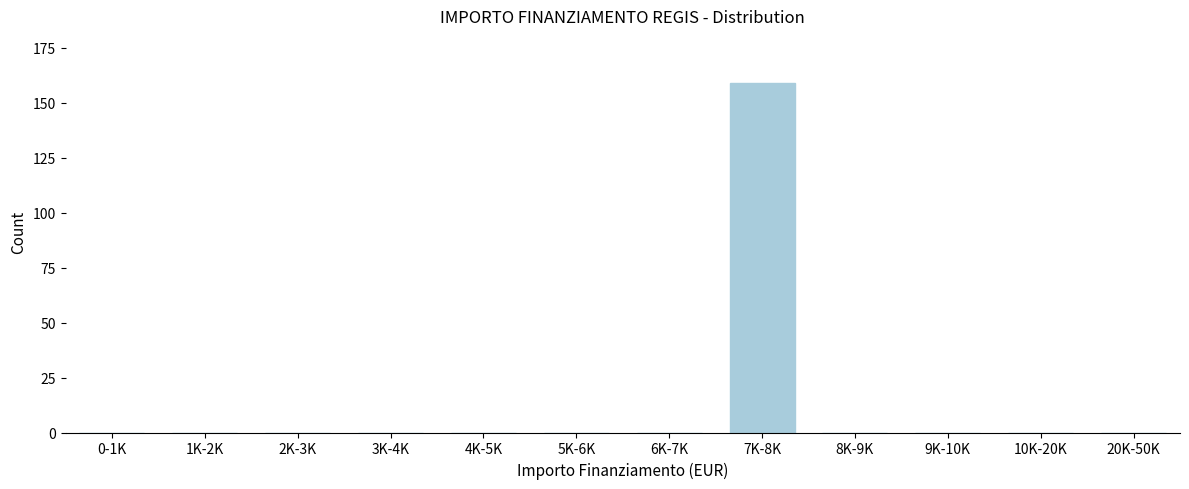

Reading left to right, list all the values displayed in this chart.

0-1K=0	1K-2K=0	2K-3K=0	3K-4K=0	4K-5K=0	5K-6K=0	6K-7K=0	7K-8K=159	8K-9K=0	9K-10K=0	10K-20K=0	20K-50K=0